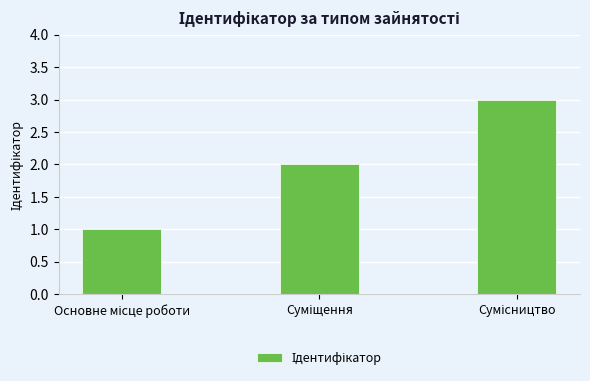

Reading left to right, list all the values displayed in this chart.

1	2	3